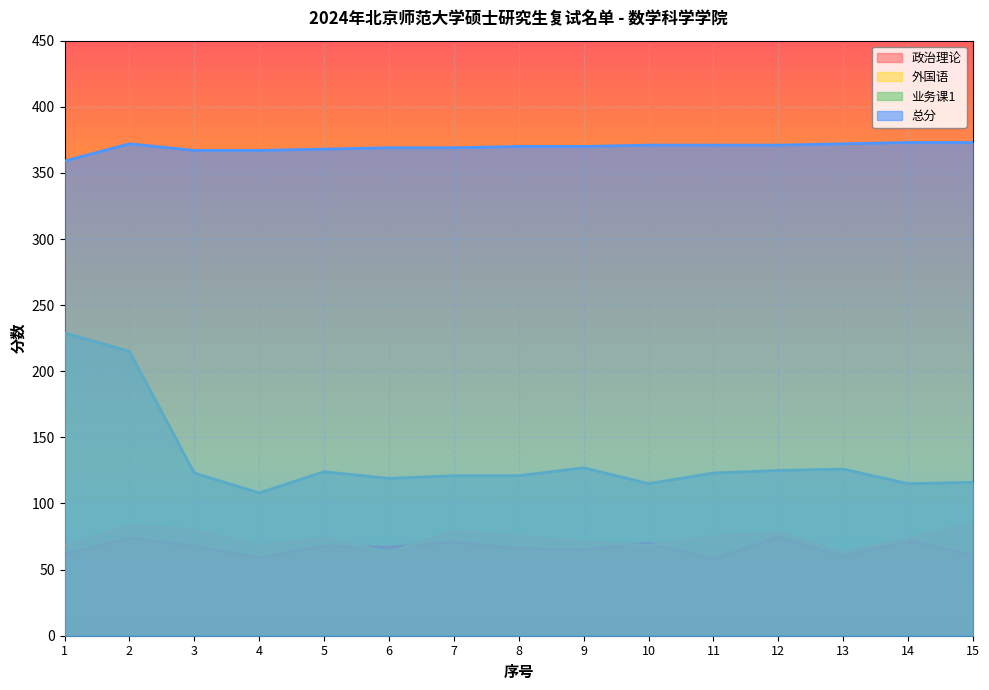

Reading right to left, what are all the values shown in this chart?

政治理论: 15=61	14=72	13=60	12=75	11=58	10=70	9=65	8=66	7=71	6=67	5=68	4=59	3=68	2=74	1=62
外国语: 15=85	14=73	13=63	12=78	11=75	10=68	9=71	8=75	7=79	6=63	5=74	4=68	3=80	2=83	1=68
业务课1: 15=116	14=115	13=126	12=125	11=123	10=115	9=127	8=121	7=121	6=119	5=124	4=108	3=123	2=215	1=229
总分: 15=373	14=373	13=372	12=371	11=371	10=371	9=370	8=370	7=369	6=369	5=368	4=367	3=367	2=372	1=359